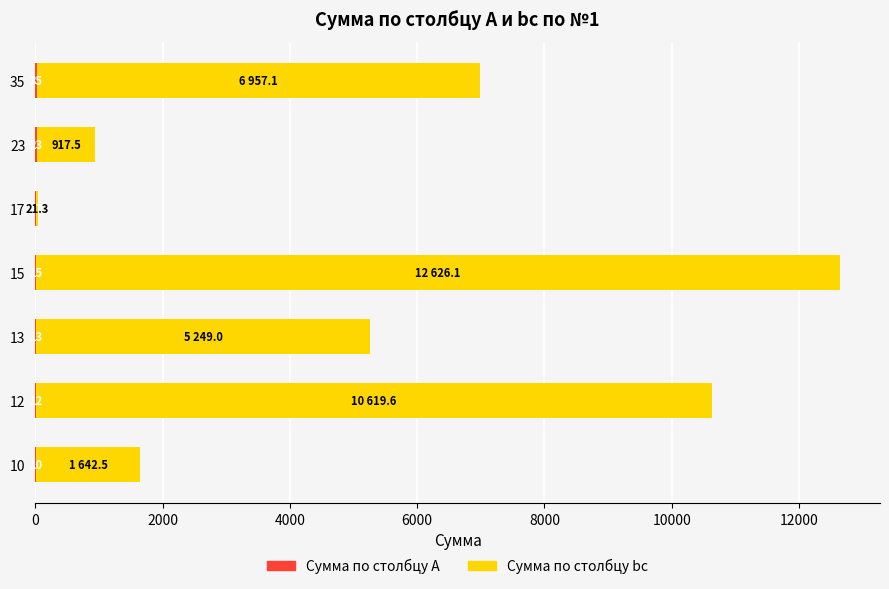

How many series are shown in this chart?

2